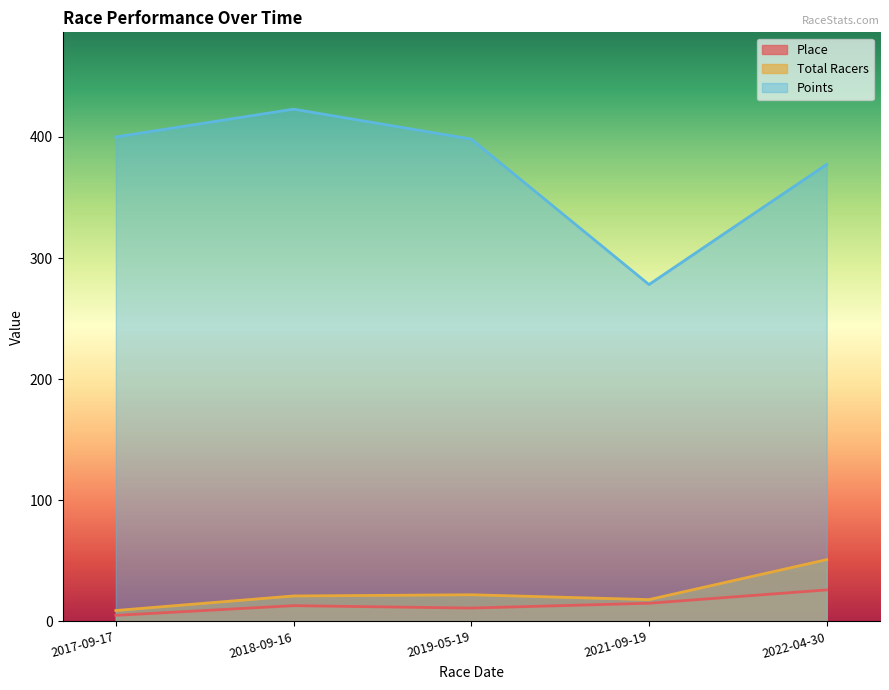

How many lines are shown in the chart?

3